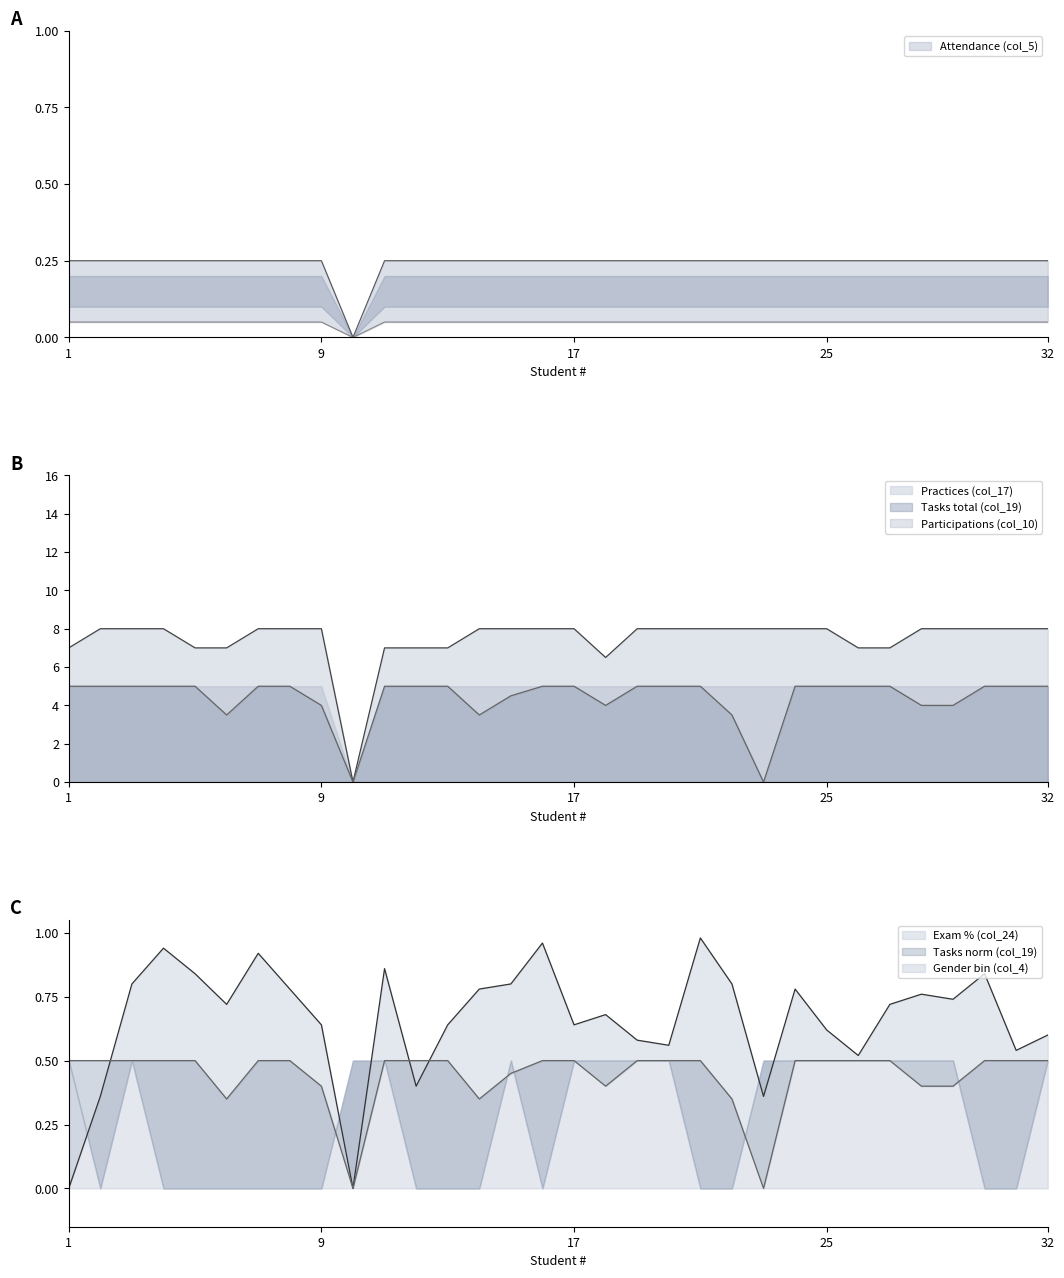

True or false: Exam (col_24) has a value of 1.0 at 16.

True